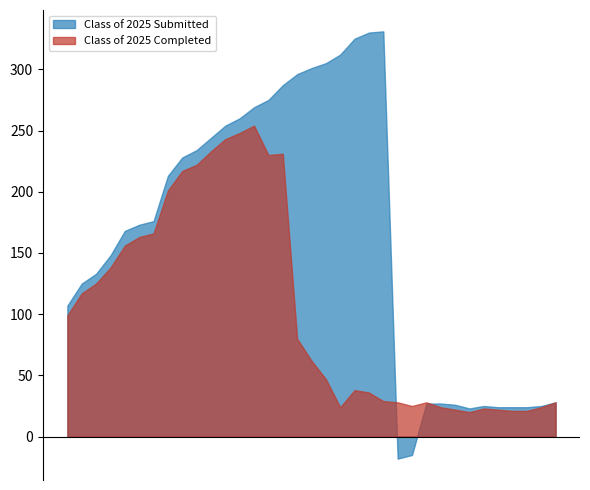

Which series changed the most between 01/06/2025 and 02/18/2025?

Class of 2025 Submitted